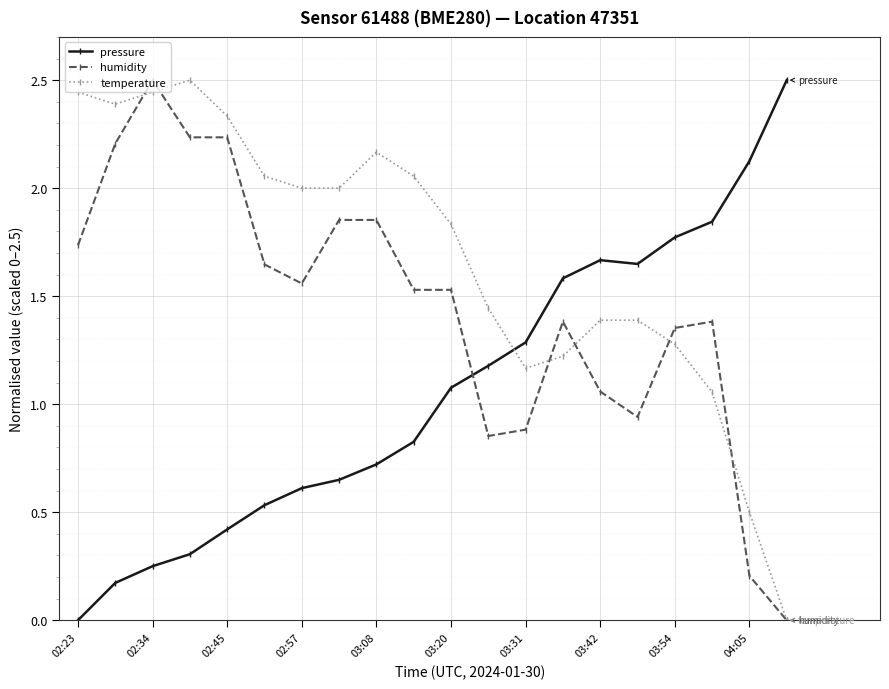

Rank the series by their average value, from highest to lowest.

temperature, humidity, pressure